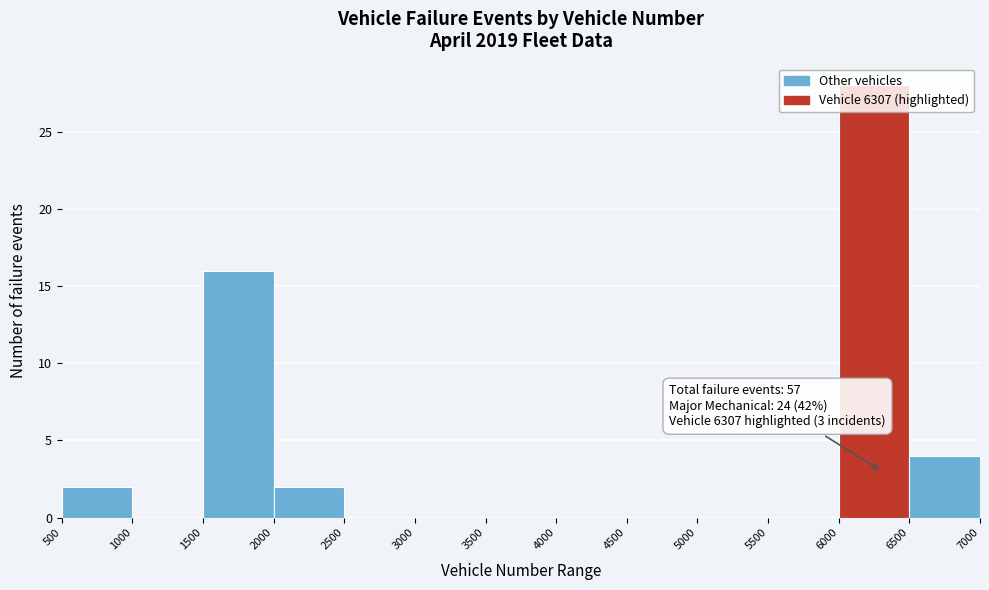

Which range on the x-axis has the tallest bar?

6000 to 6500